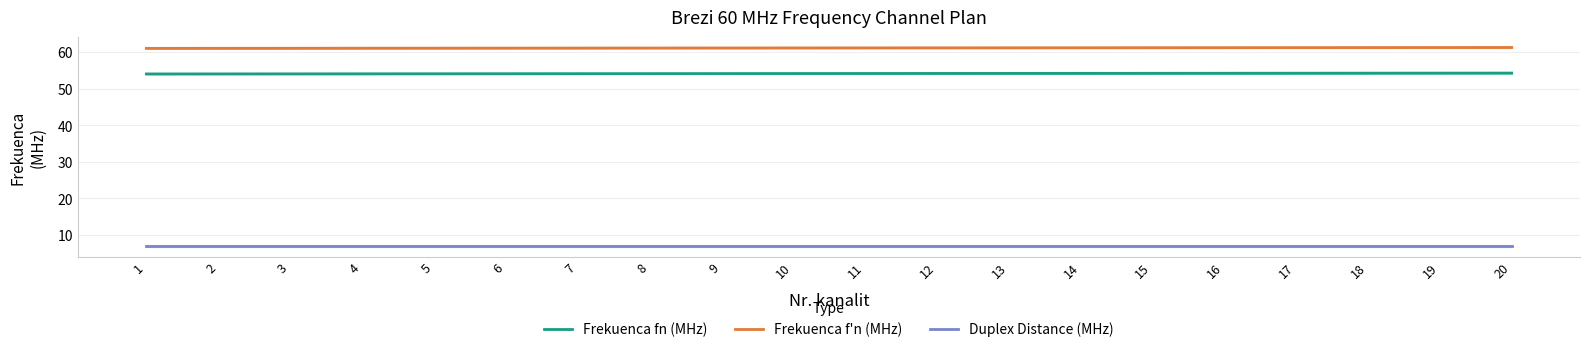

Which has a higher value, 8 or 10?

10